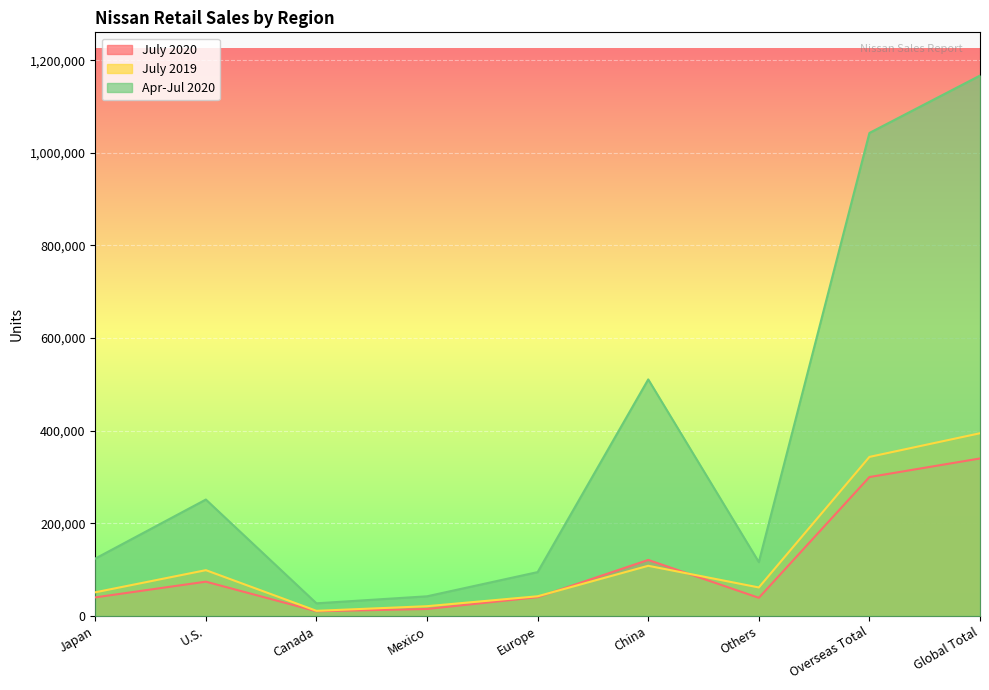

Which category has the highest value in the July 2020 series?

Global Total